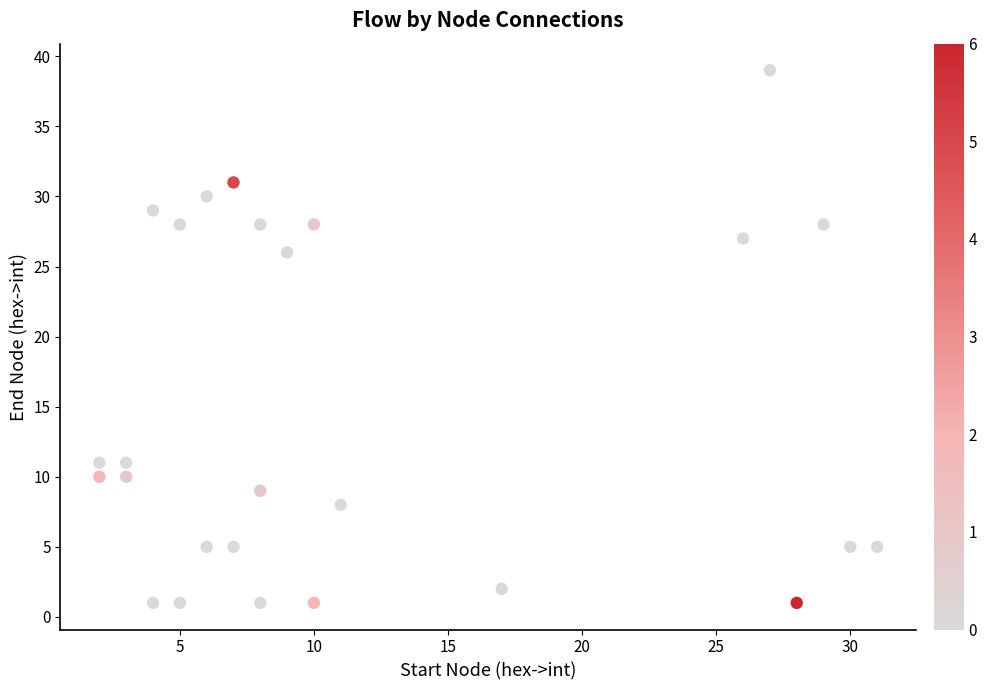

What Y value in the scatter plot is closest to 20?

26